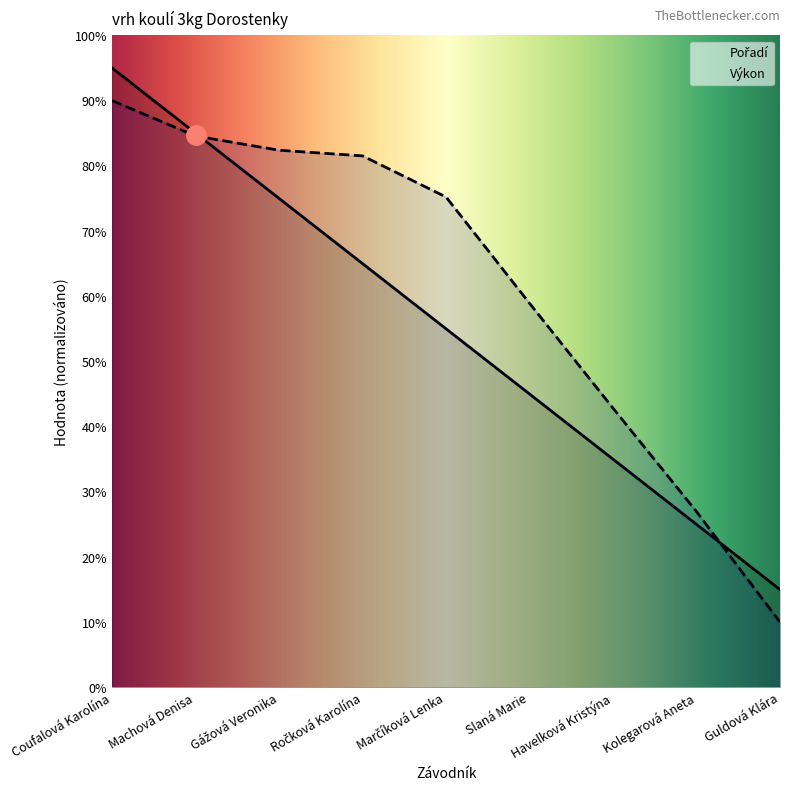

Where is Pořadí nearest to the value 5?

Marčíková Lenka